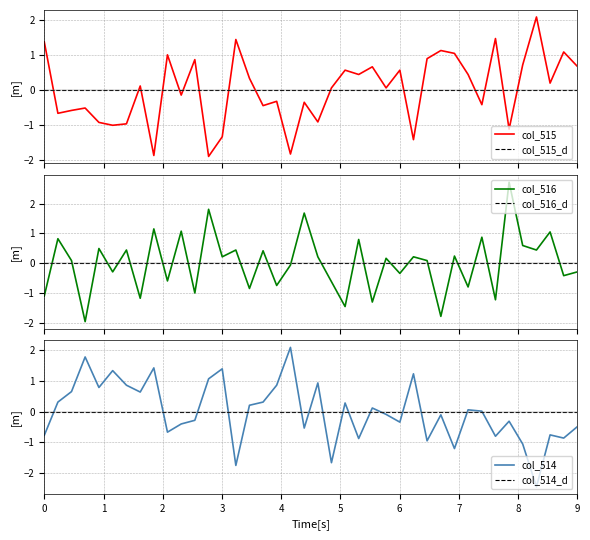

What are all the series names shown in the legend?

col_515, col_515_d, col_516, col_516_d, col_514, col_514_d